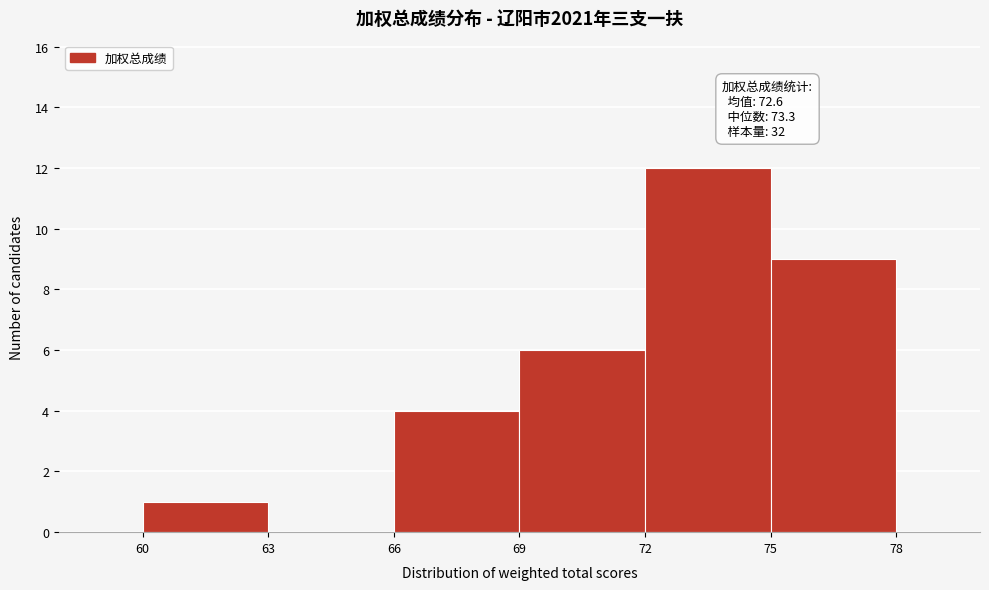

Over which range of the x-axis is the bar tallest?

72 to 75